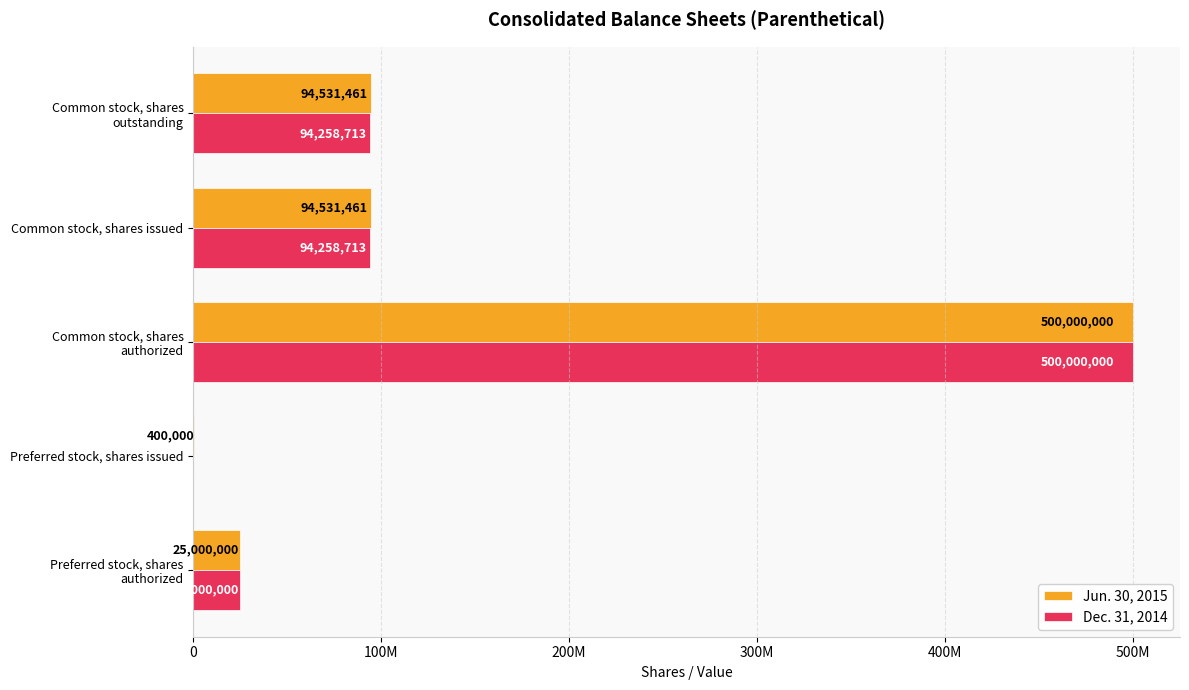

What are all the series names shown in the legend?

Jun. 30, 2015, Dec. 31, 2014